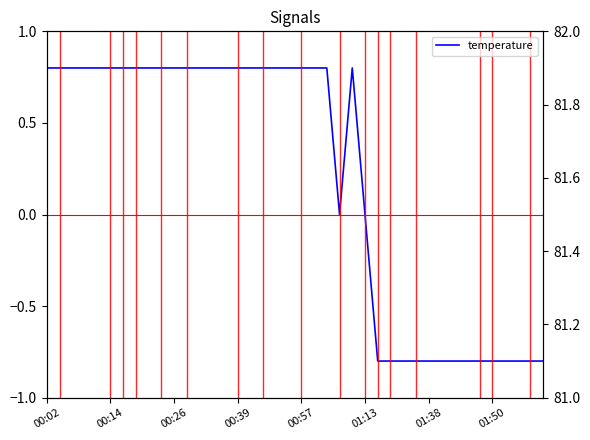

What is the minimum value shown in the chart?

-0.8